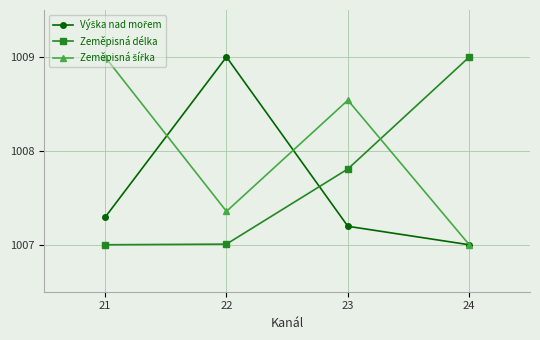

What is the difference between the highest and lowest values at 23?

1.3